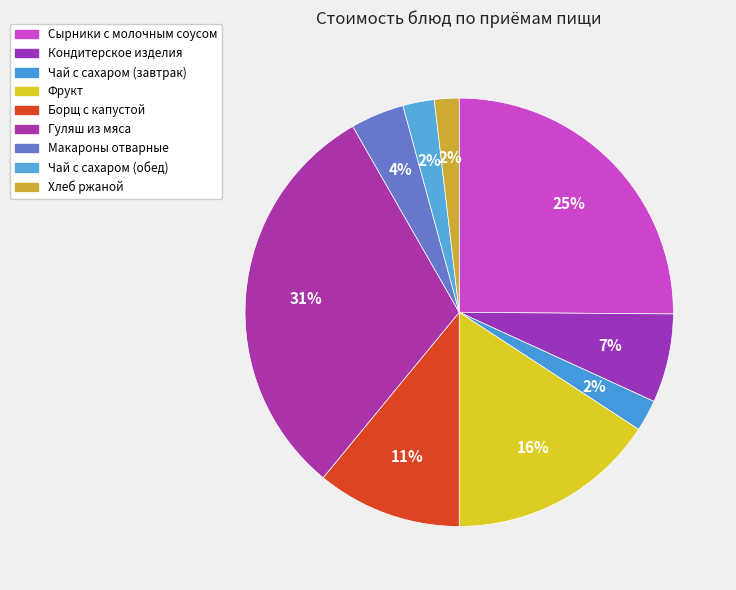

The Чай с сахаром (завтрак) slice represents 2% of the pie. True or false?

True